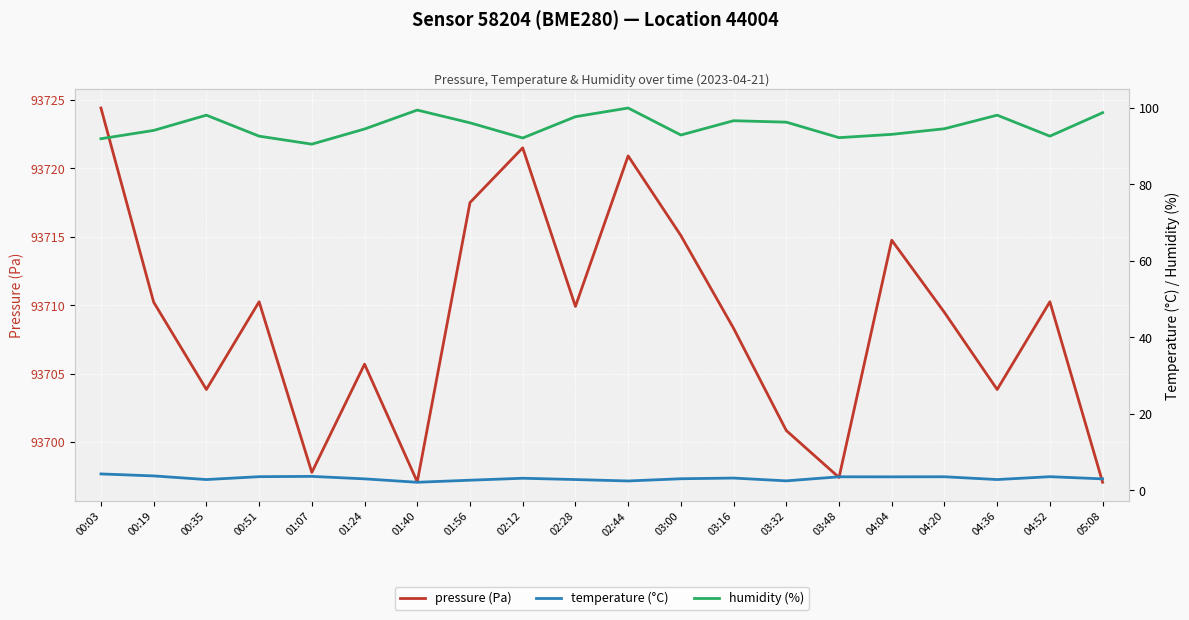

True or false: pressure (Pa) and humidity (%) intersect in this chart.

False